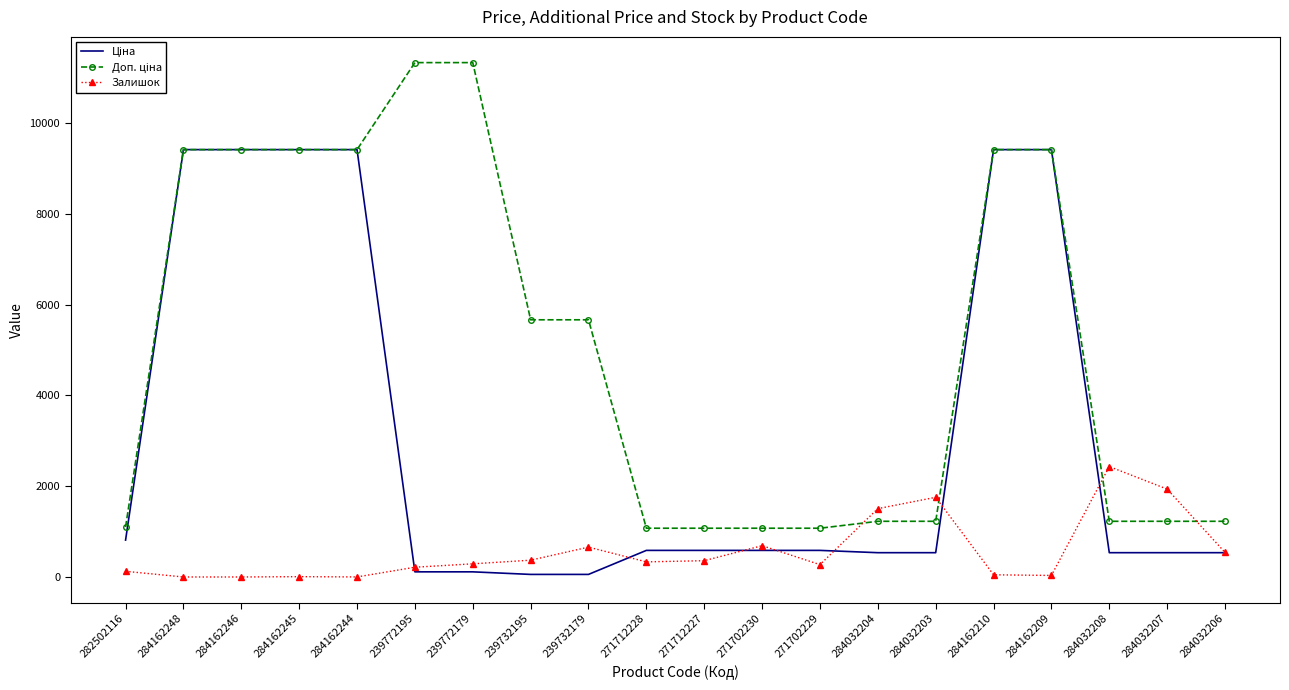

What is the maximum value shown in the chart?

11334.0